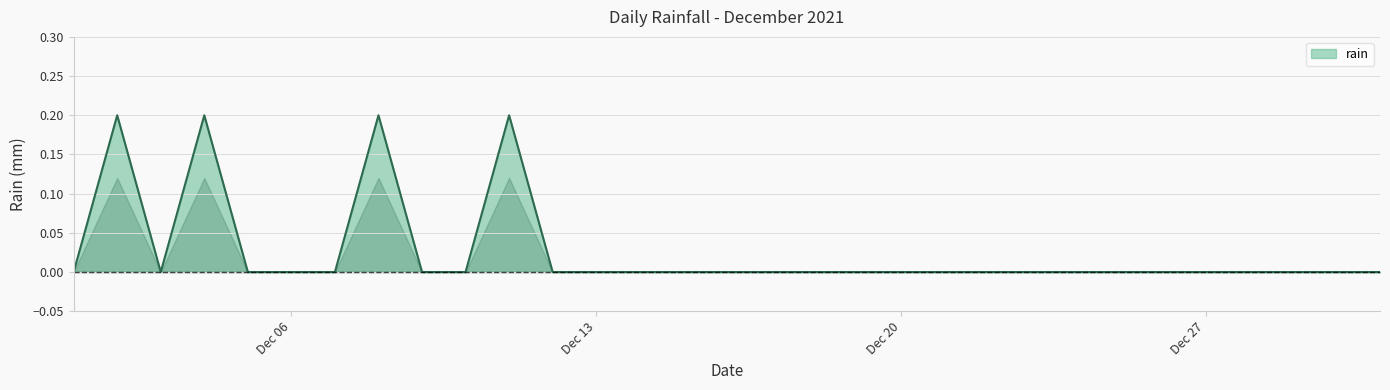

How many lines are shown in the chart?

1